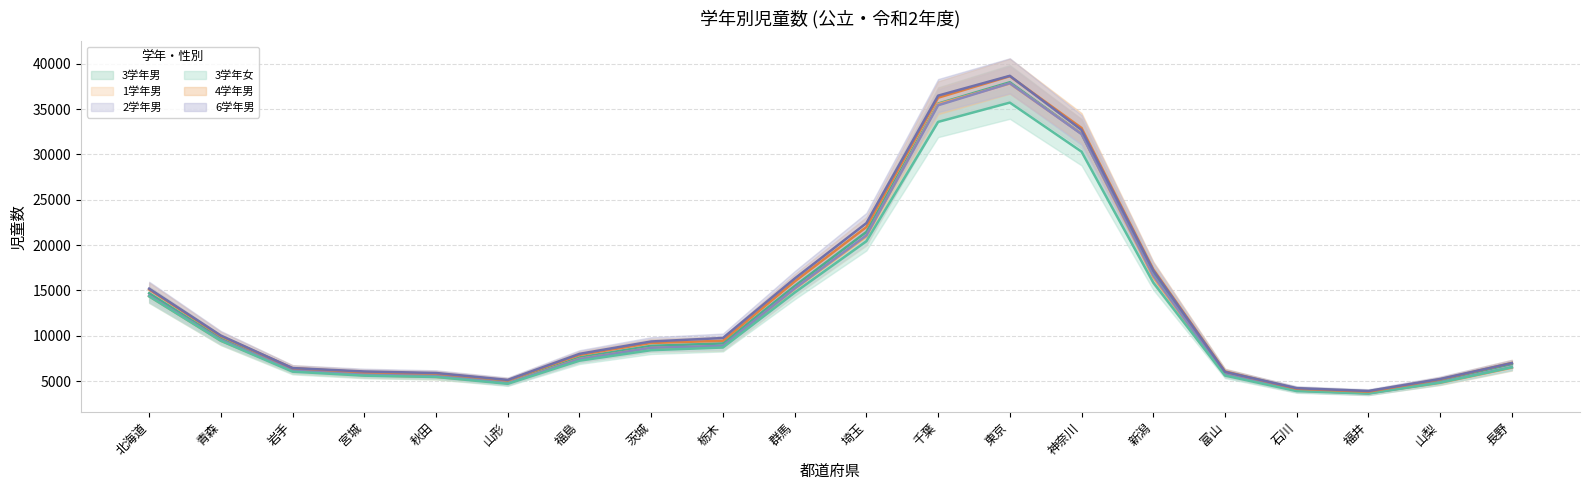

What position from the left is 山梨?

19